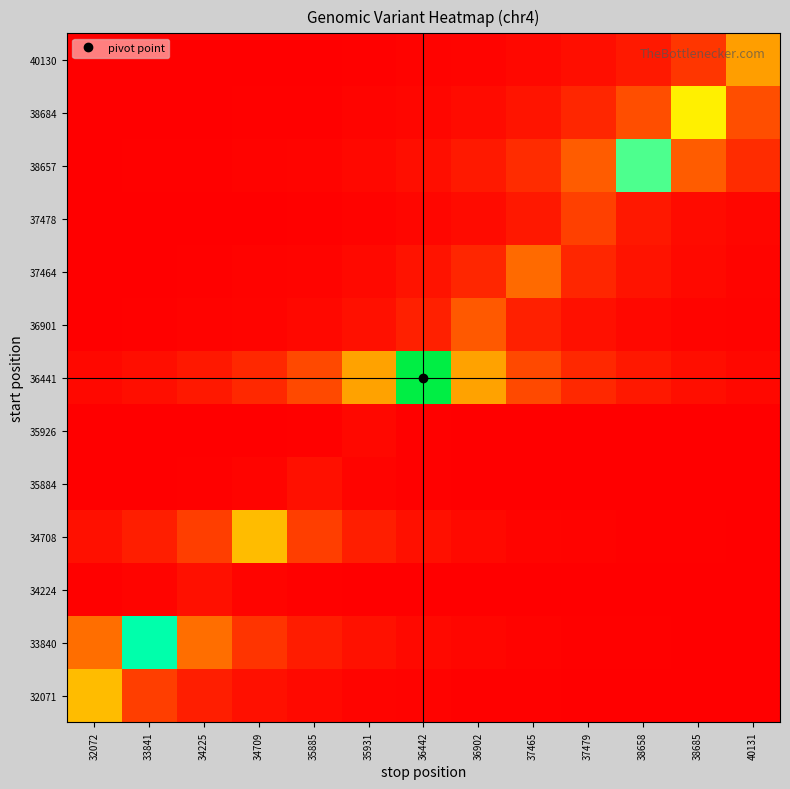

At how many categories does at least one series exceed 0?

13